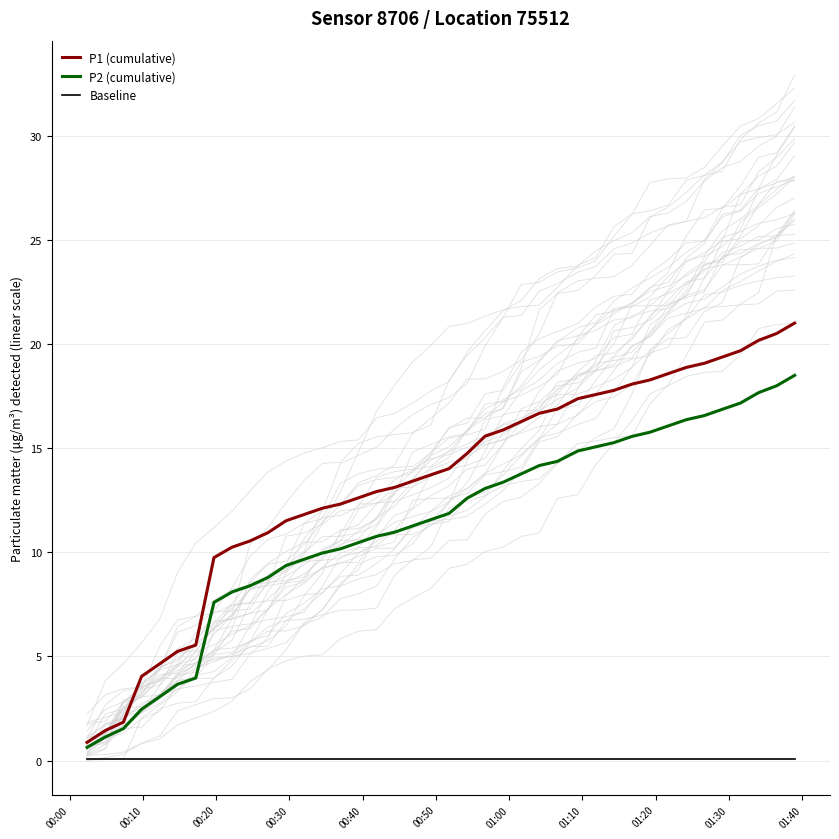

True or false: P2 (cumulative) and Baseline cross at least once.

False